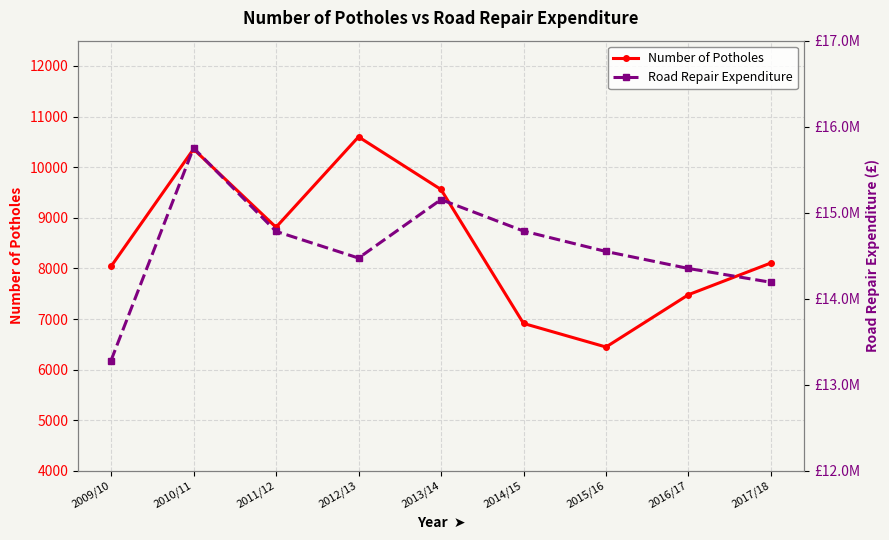

The value of Number of Potholes at 2010/11 is 10358. True or false?

True